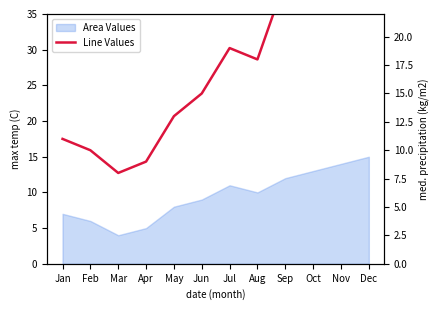

At which category does the chart reach its minimum across all series?

Mar